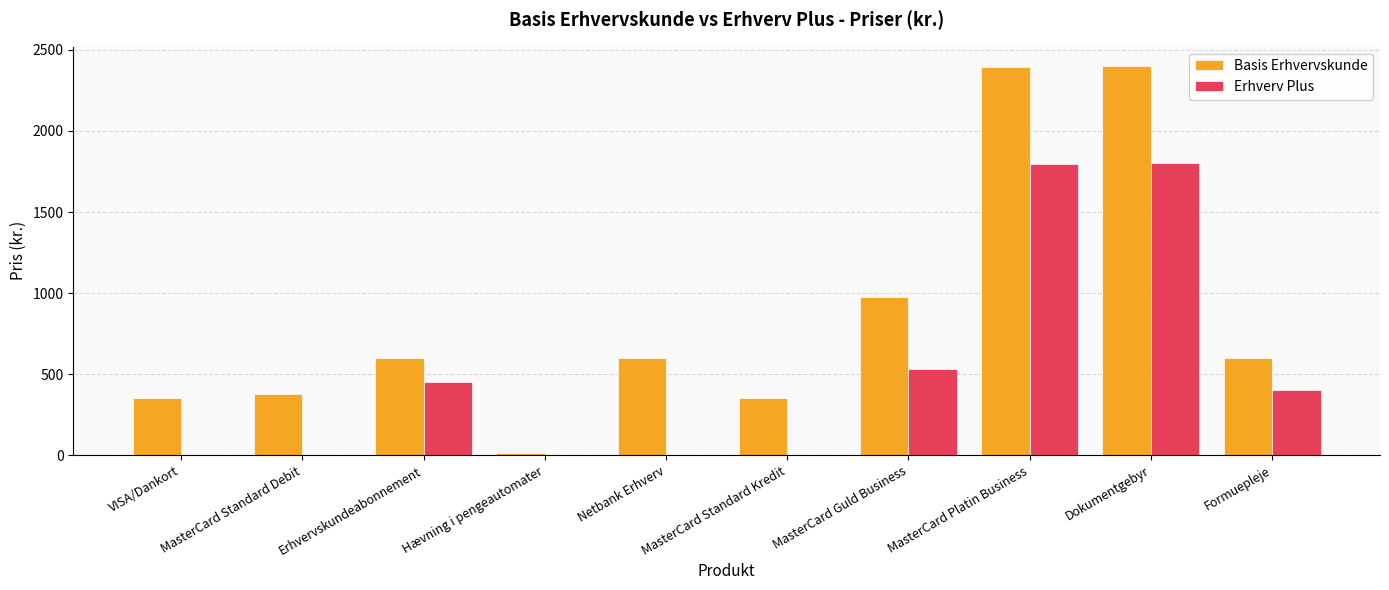

Which series has the largest total across all categories?

Basis Erhvervskunde